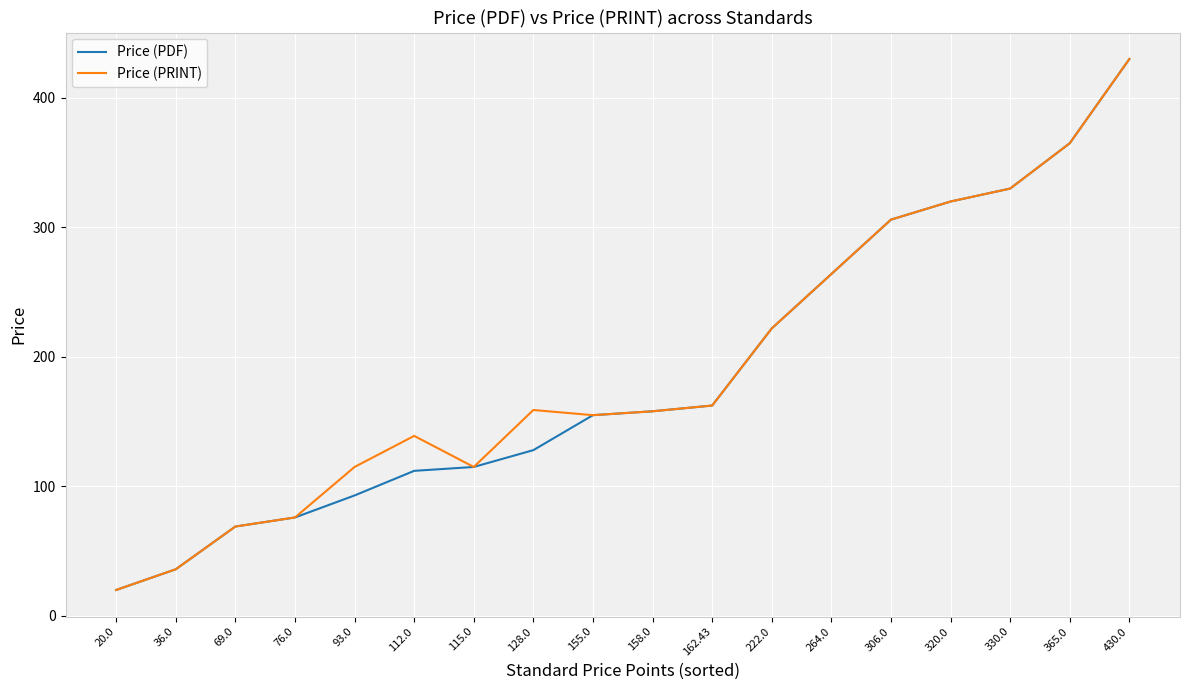

Which label corresponds to the smallest value in the chart?

20.0